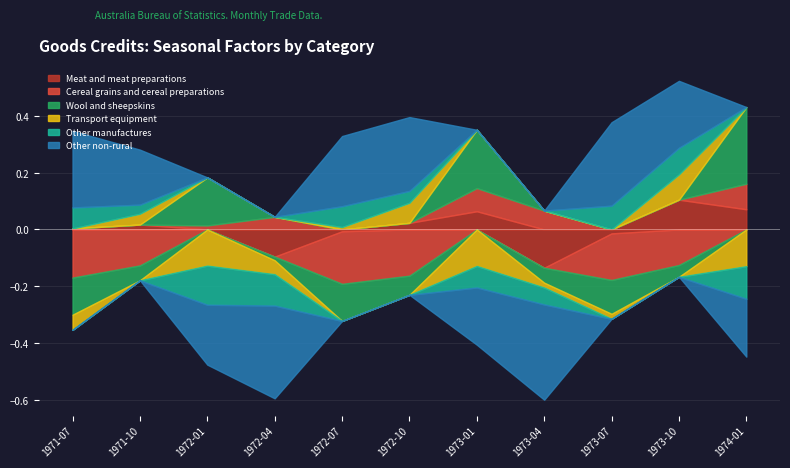

At how many categories does at least one series exceed 0?

11